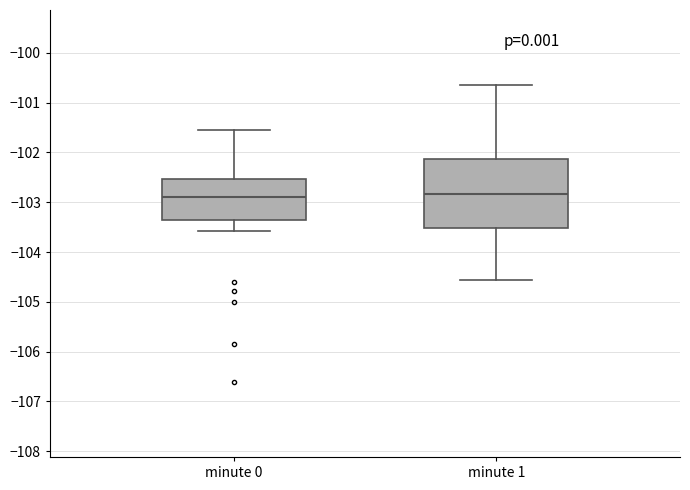

Which box is the tallest, from its lower edge to its upper edge?

minute 1